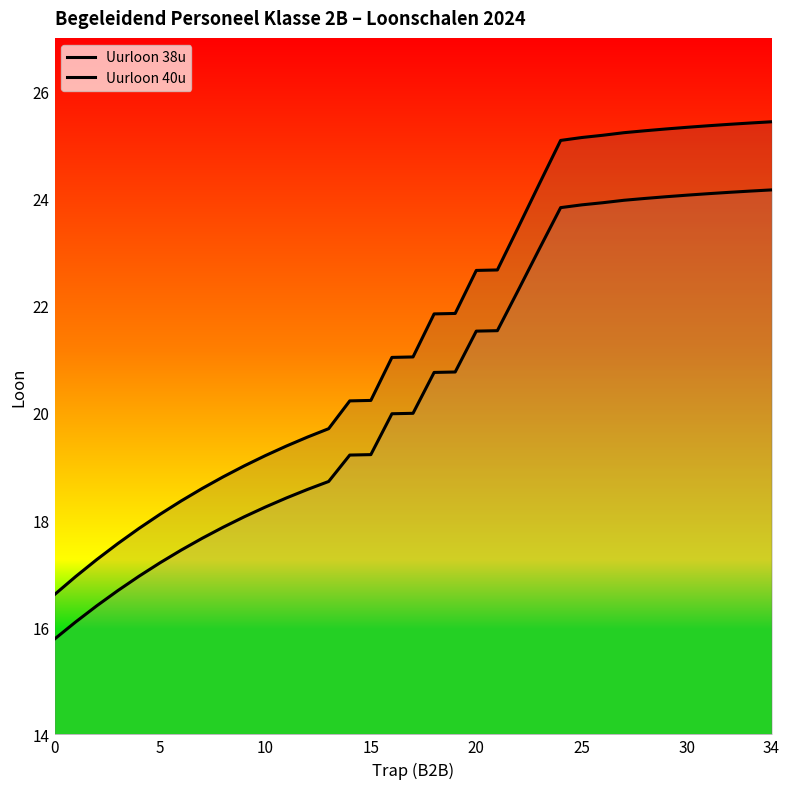

How many lines are shown in the chart?

2